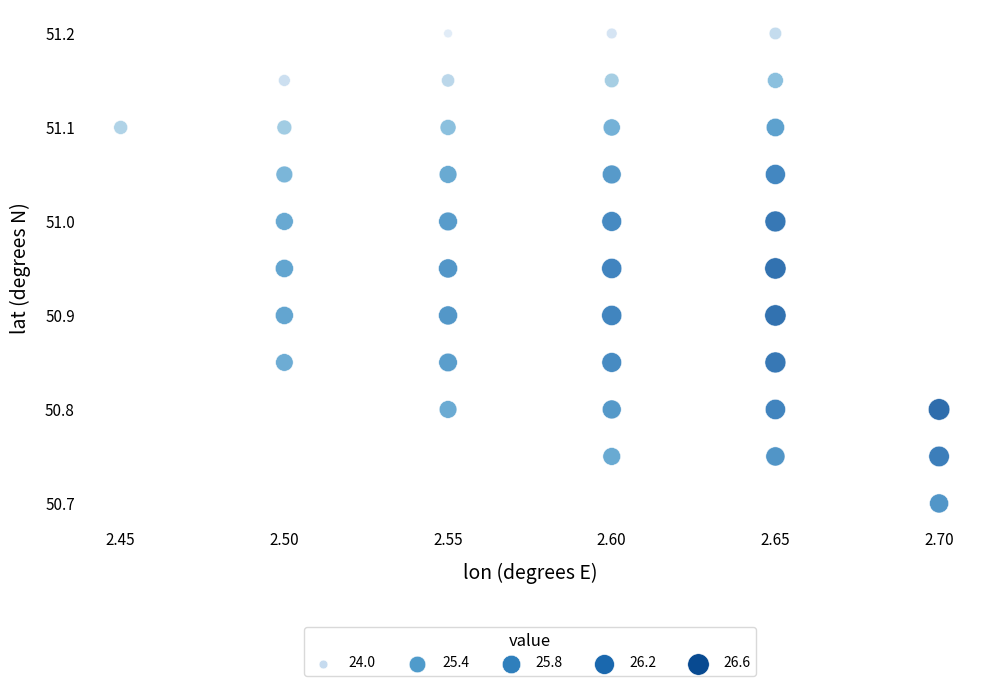

What Y value in the scatter plot is closest to 50?

50.7